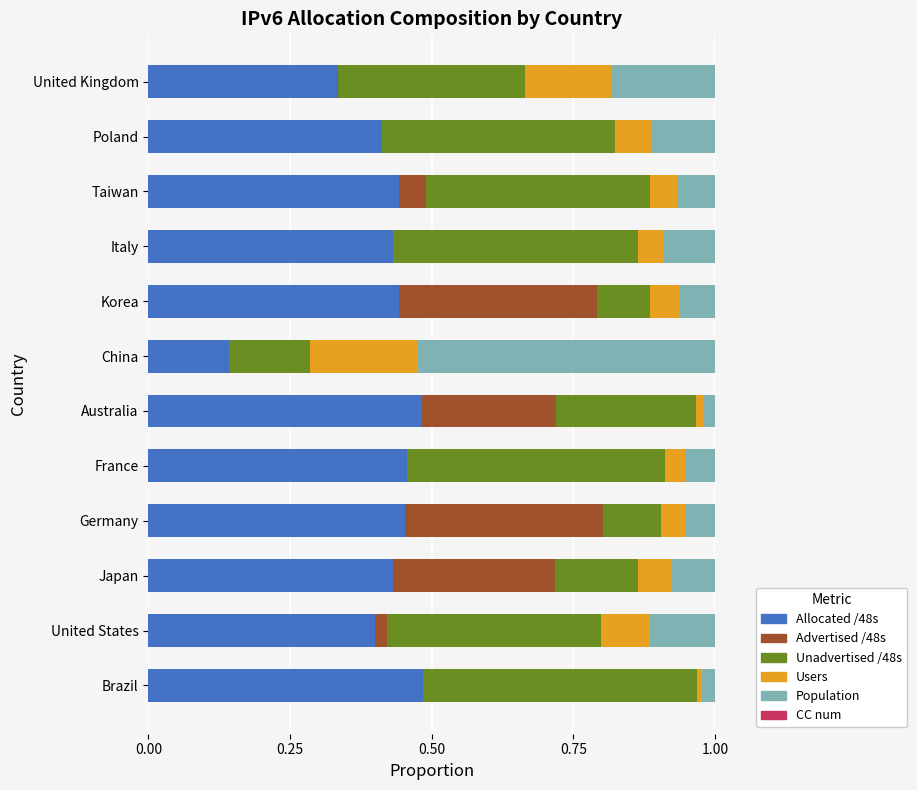

True or false: Allocated /48s has a value of 0.3 at Australia.

False